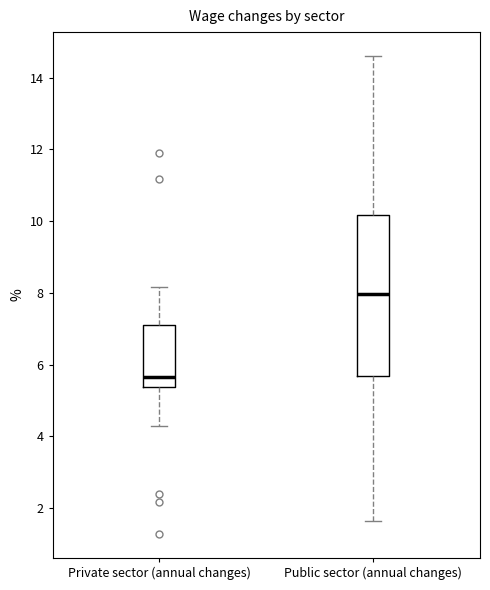

Which box is the tallest, from its lower edge to its upper edge?

Public sector (annual changes)